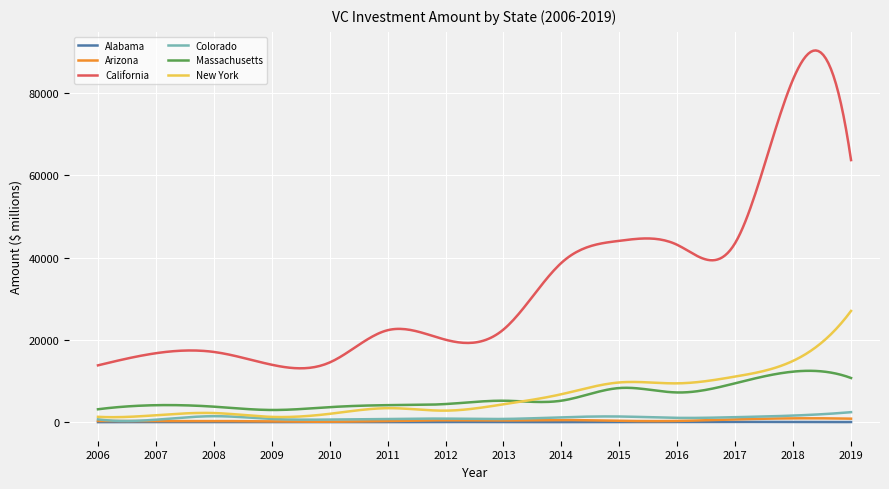

What is the maximum value for New York?

27060.4